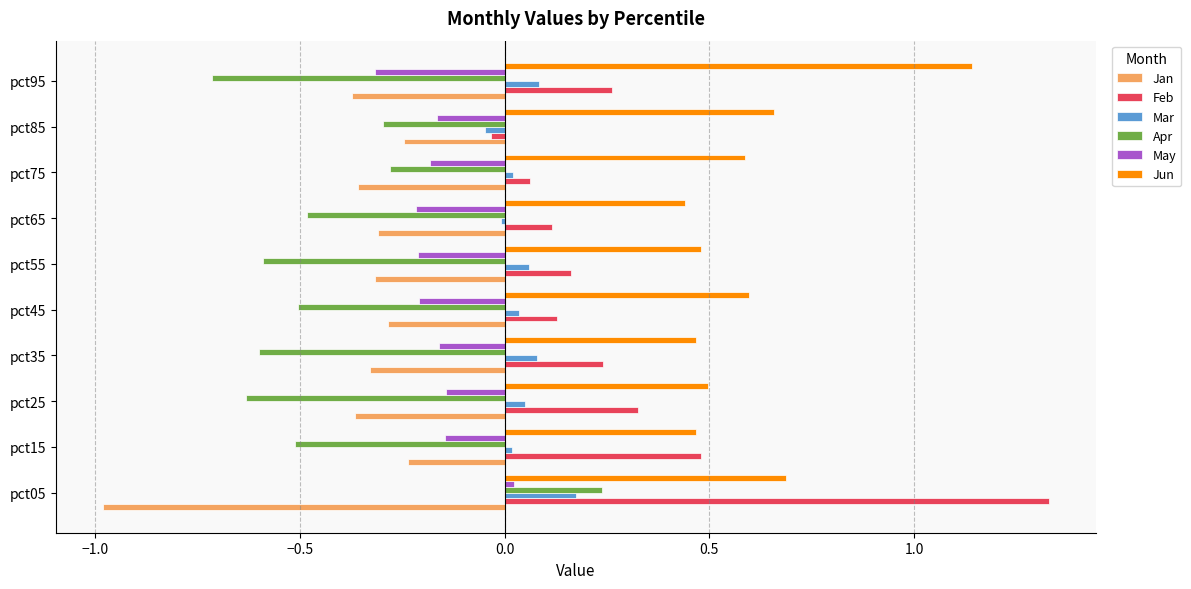

At which category is the sum across all series the highest?

pct05